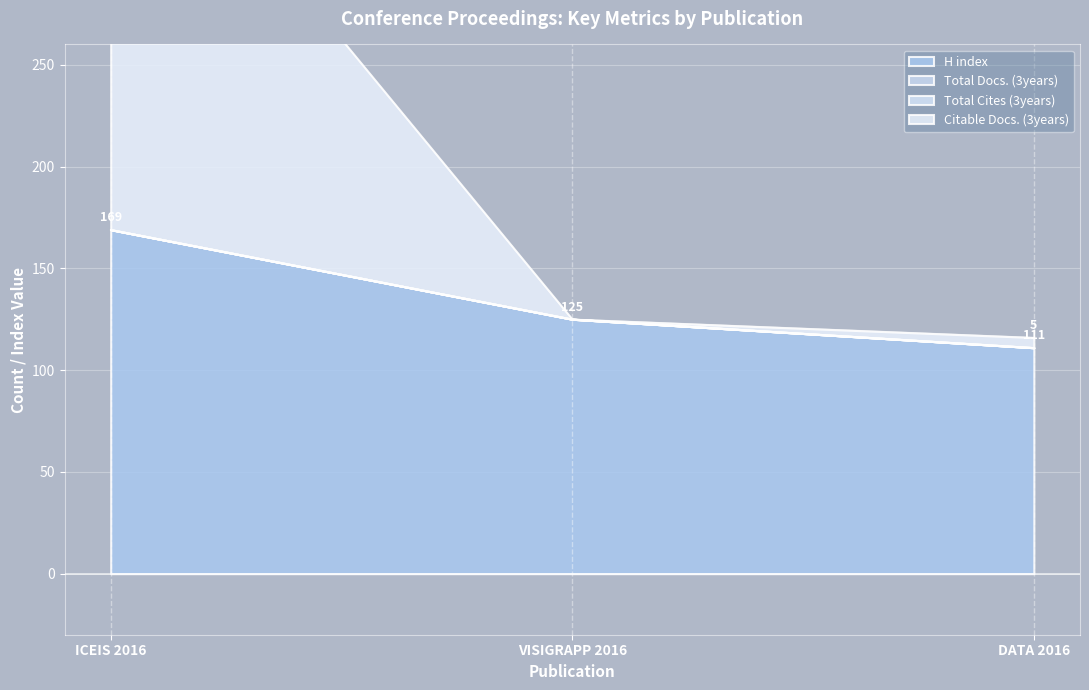

List the labels in order of H index value, smallest first.

DATA 2016, VISIGRAPP 2016, ICEIS 2016